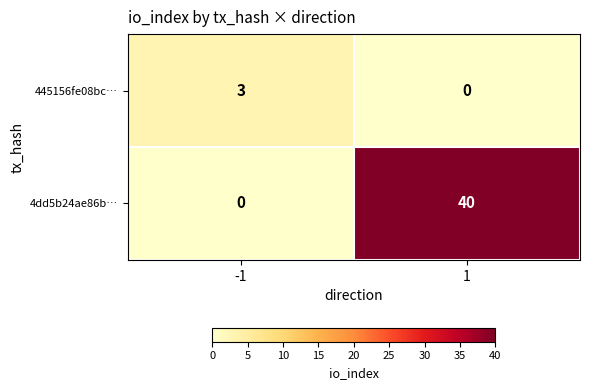

The value of 445156fe08bc… at 1 is 0. True or false?

True